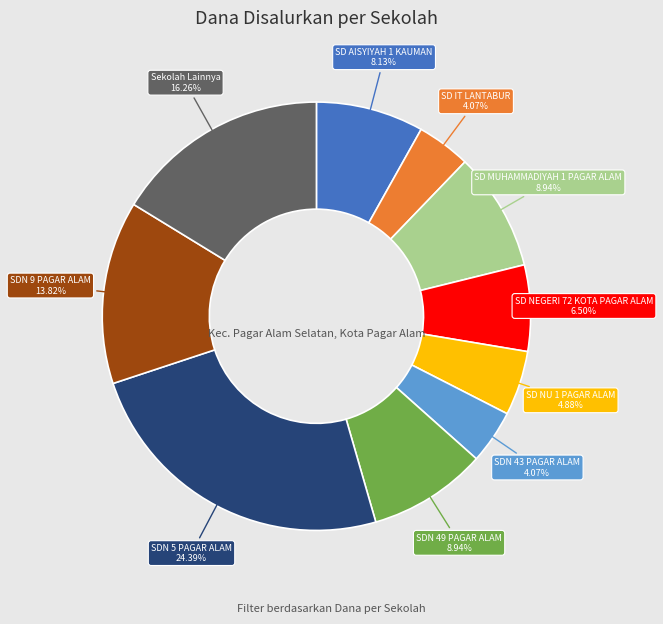

Which category has the biggest portion of the pie?

SDN 5 PAGAR ALAM